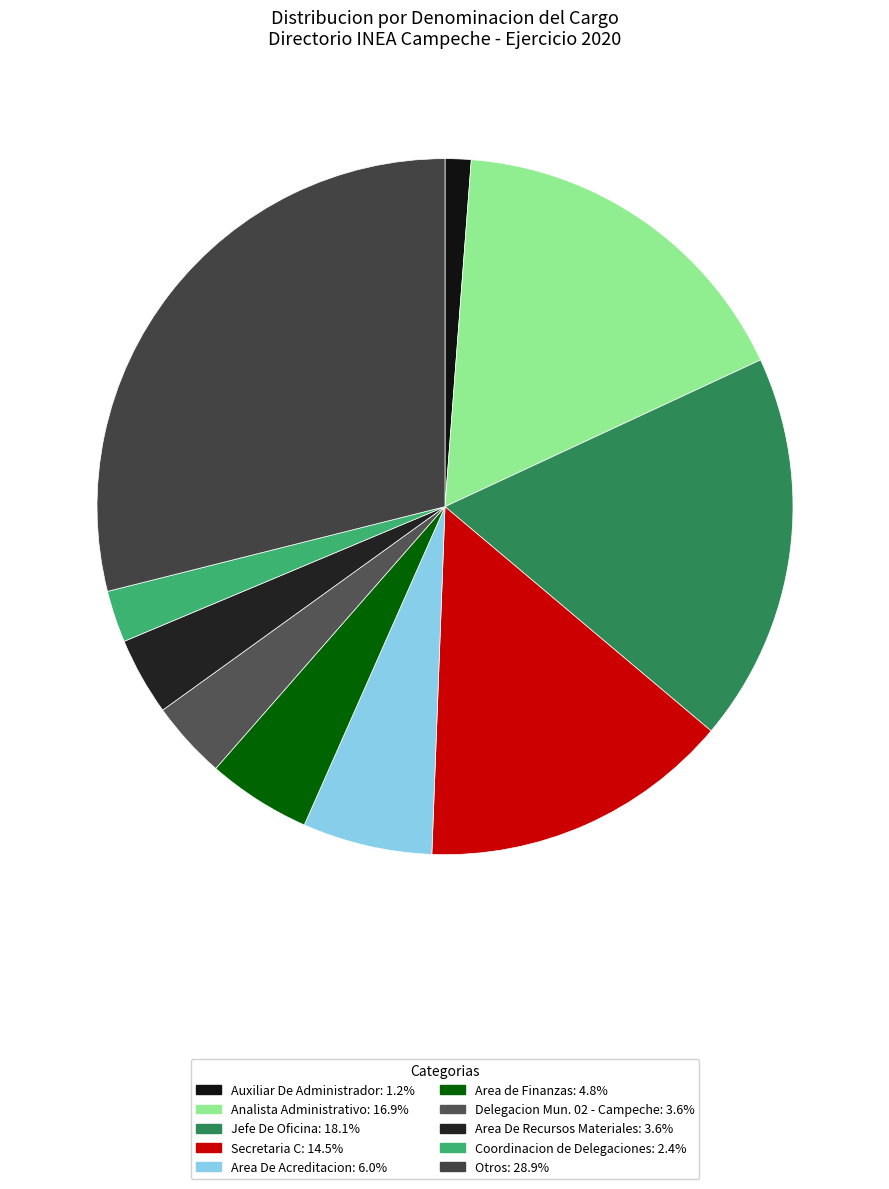

Count the number of slices in the pie.

10